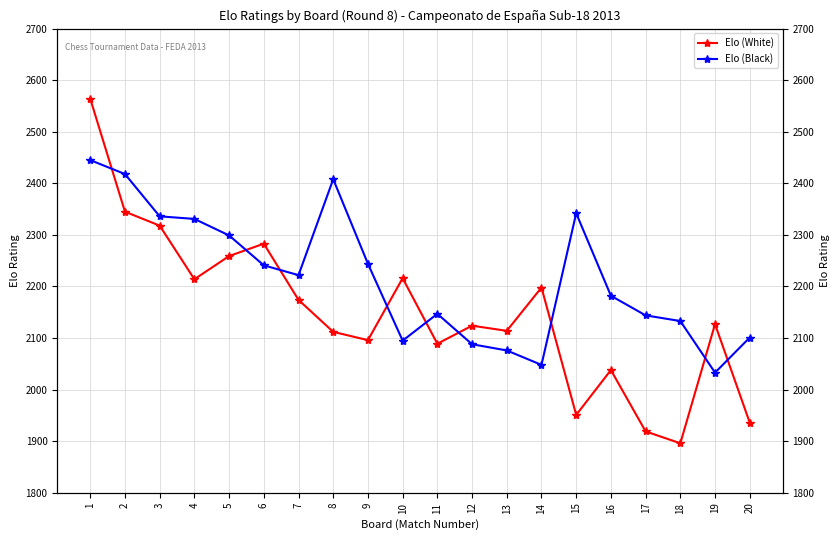

How many lines are shown in the chart?

2